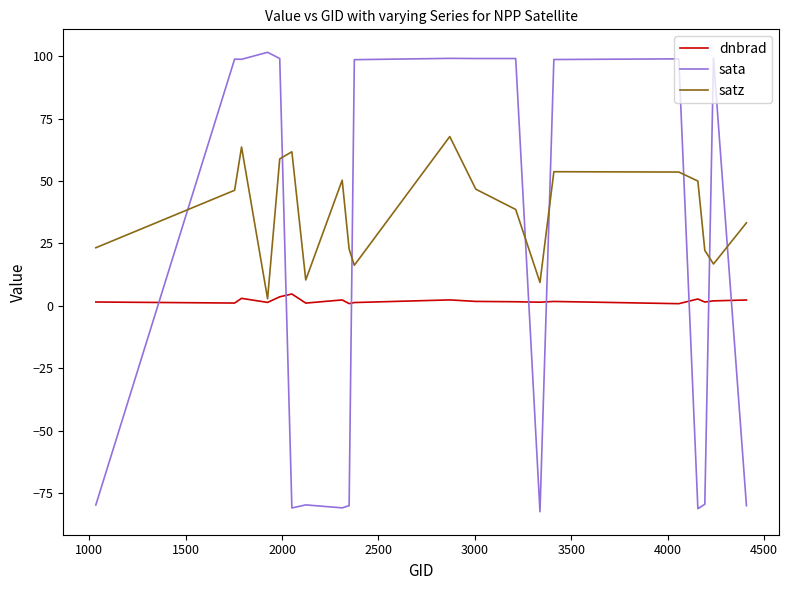

After their last crossing, which series has the higher values: dnbrad or sata?

dnbrad